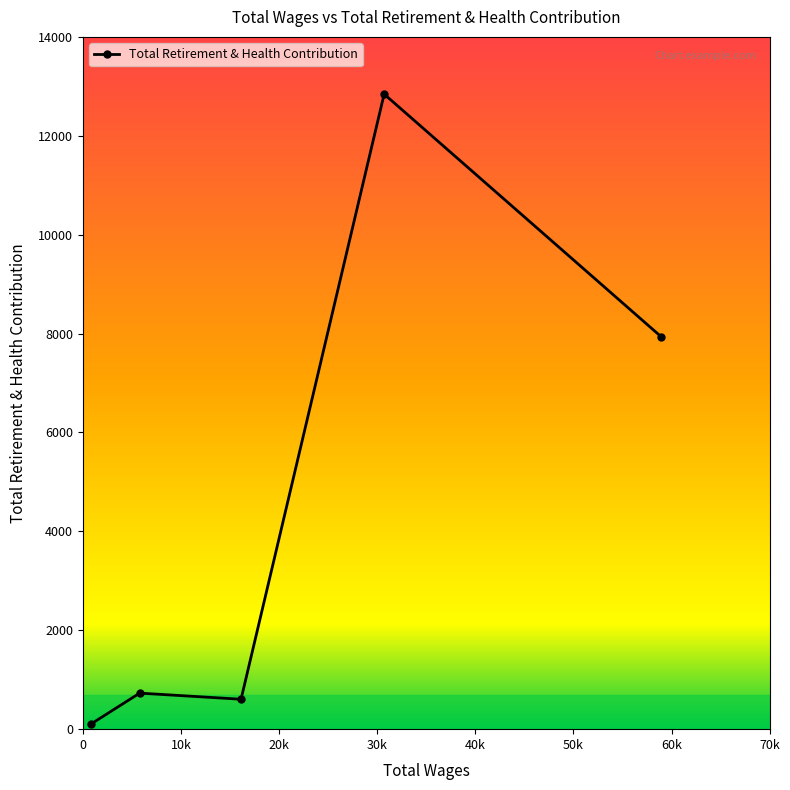

What is the average value?

4443